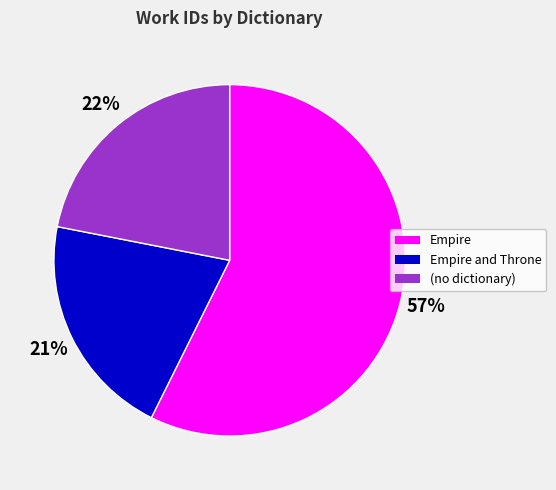

Do Empire and Empire and Throne together represent more than half of the pie?

Yes